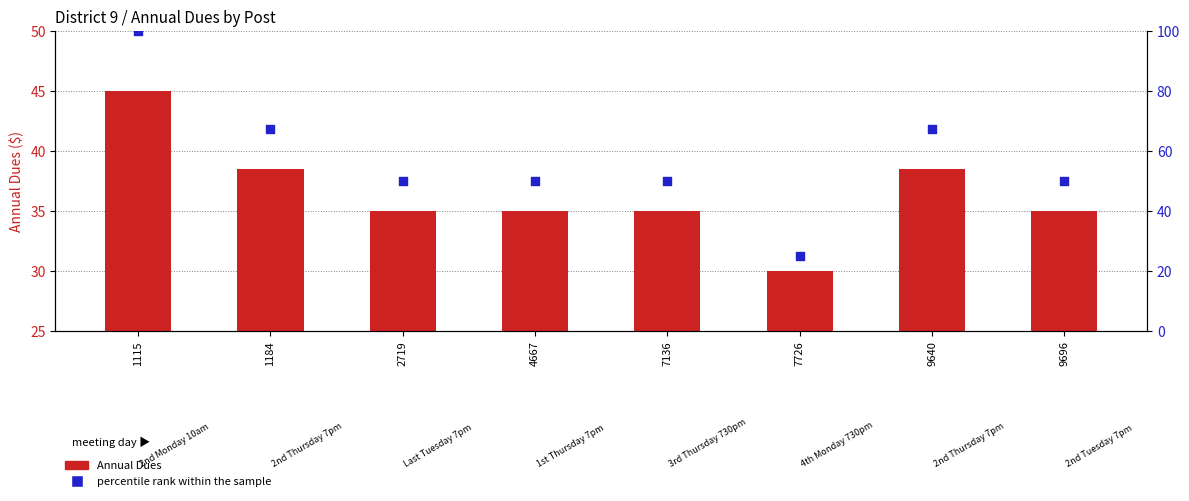

What are all the series names shown in the legend?

Annual Dues, percentile rank within the sample